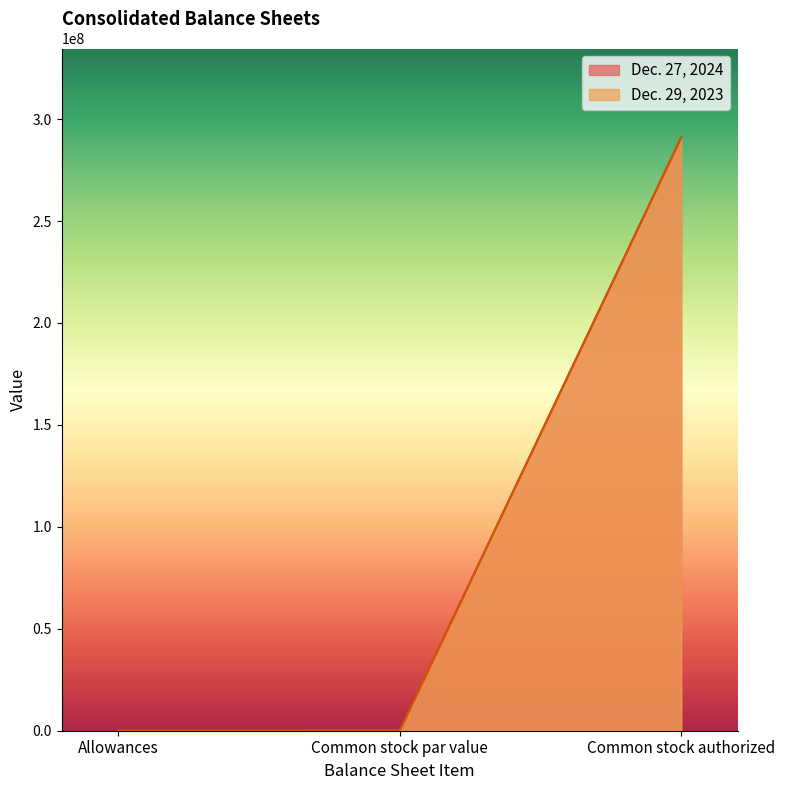

Which series has the largest total across all categories?

Dec. 27, 2024